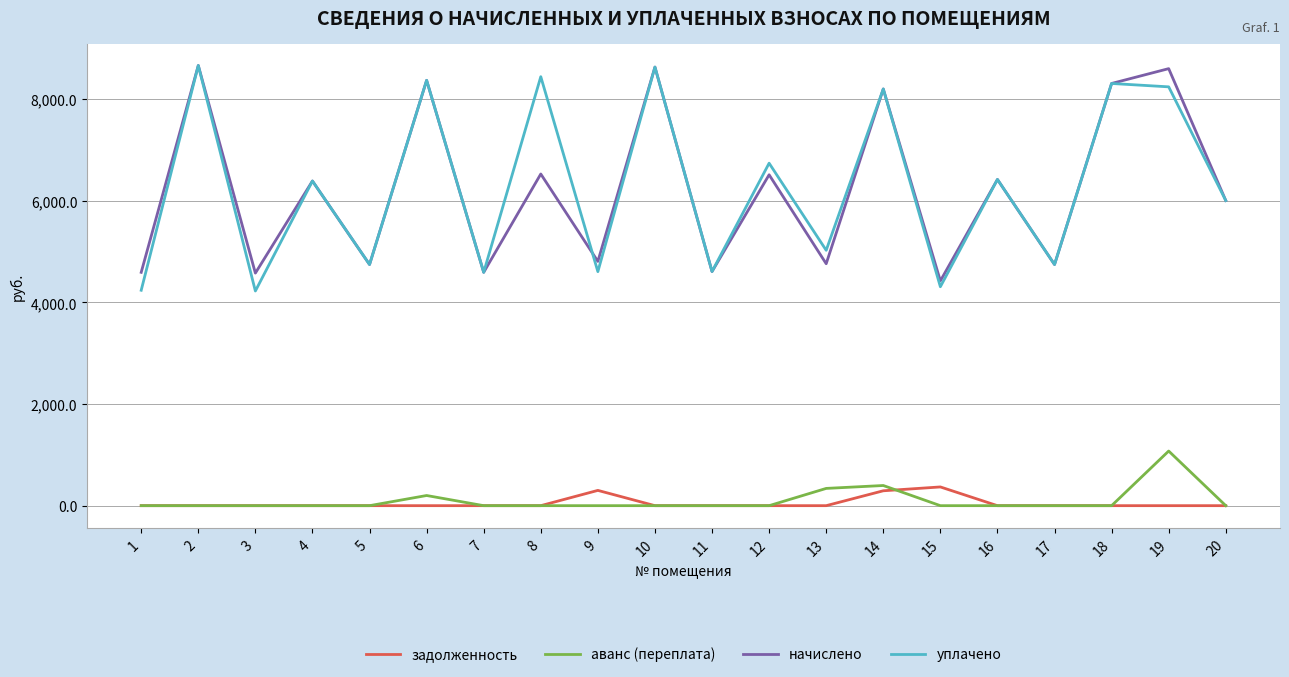

What are all the series names shown in the legend?

задолженность, аванс (переплата), начислено, уплачено